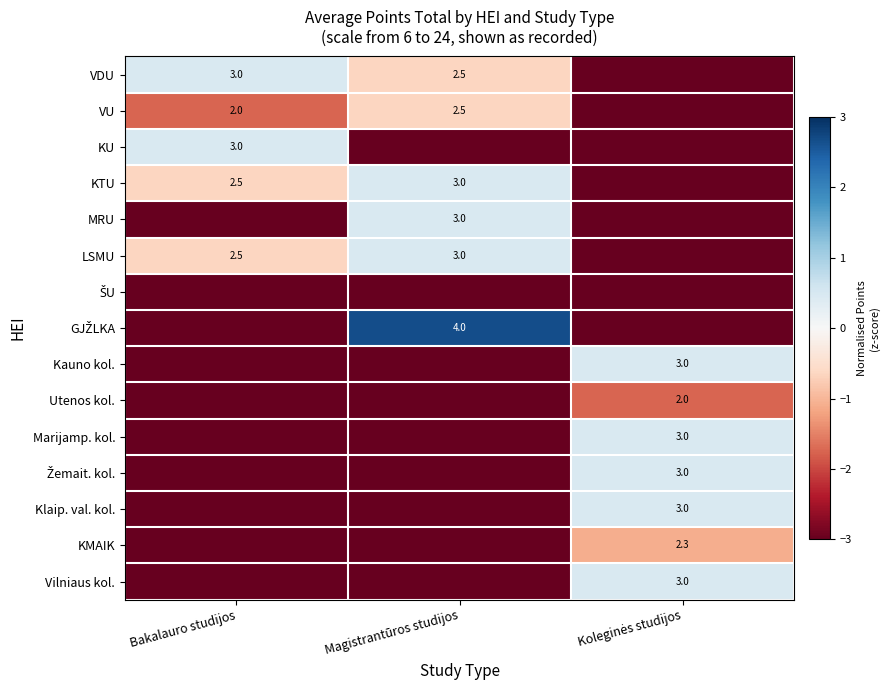

List the labels in order of MRU value, largest first.

Magistrantūros studijos, Bakalauro studijos, Koleginės studijos